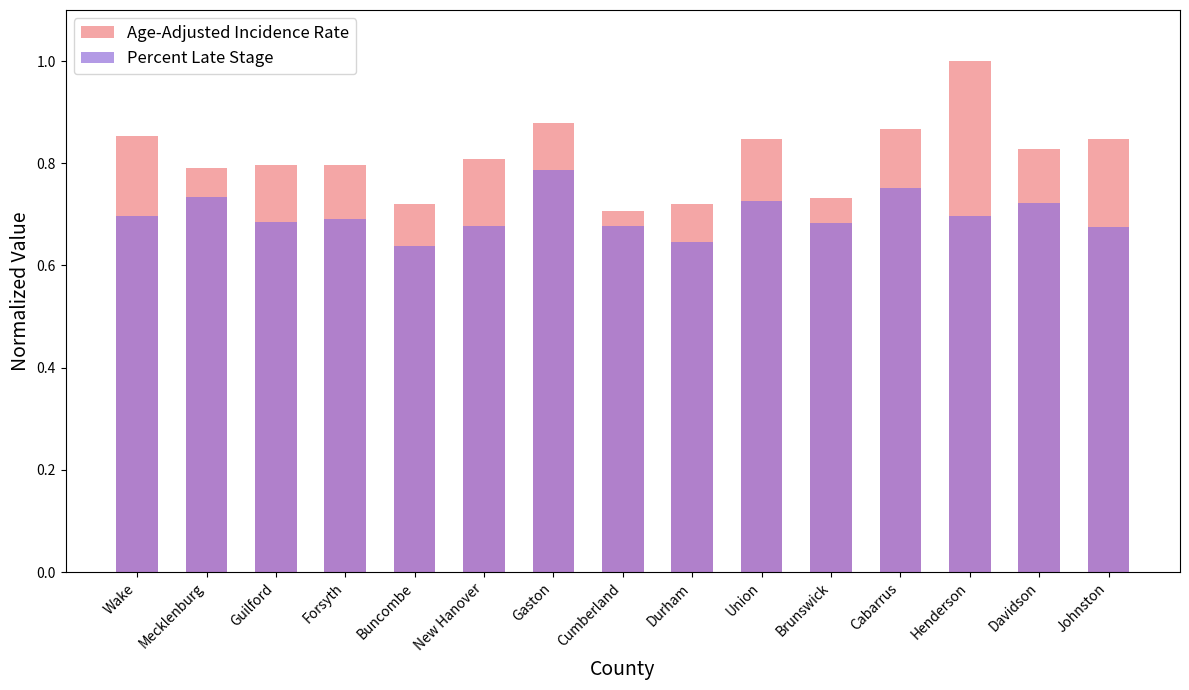

Rank the series by their maximum value, from lowest to highest.

Percent Late Stage, Age-Adjusted Incidence Rate